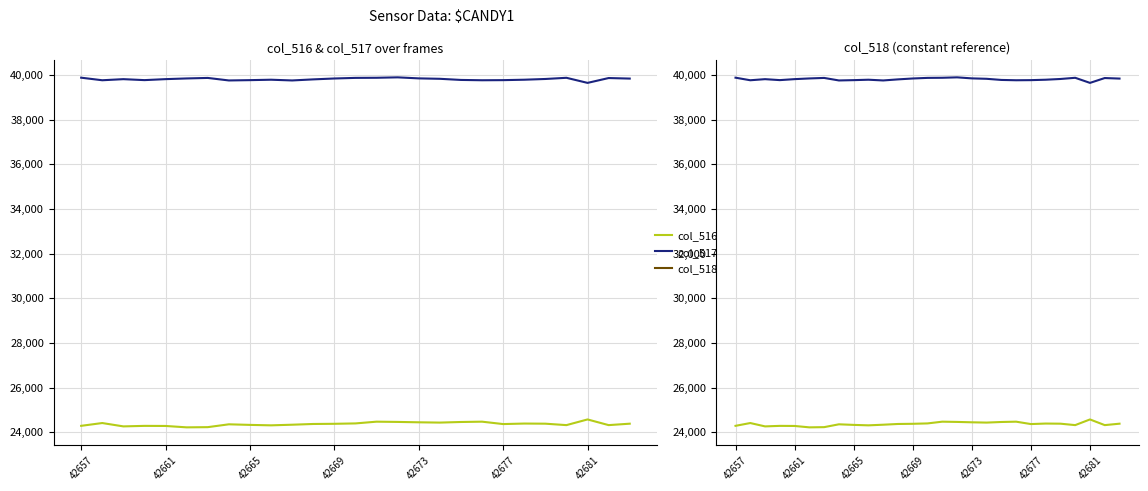

True or false: col_517 has a value of 39764 at 42665.

True